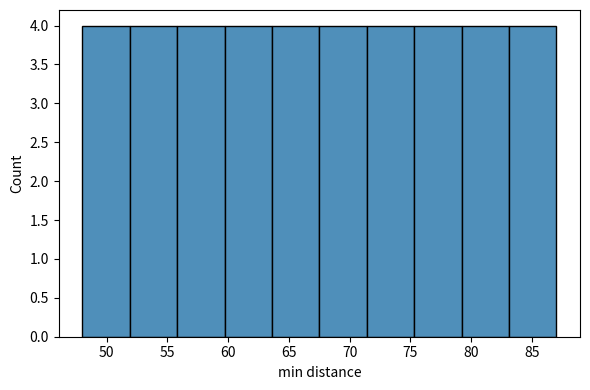

How tall is the bar that spans 55.8 to 59.7 on the x-axis? Neither the bar edges nor the heights are printed on the chart, so give them approximately, as read against the axes.

4